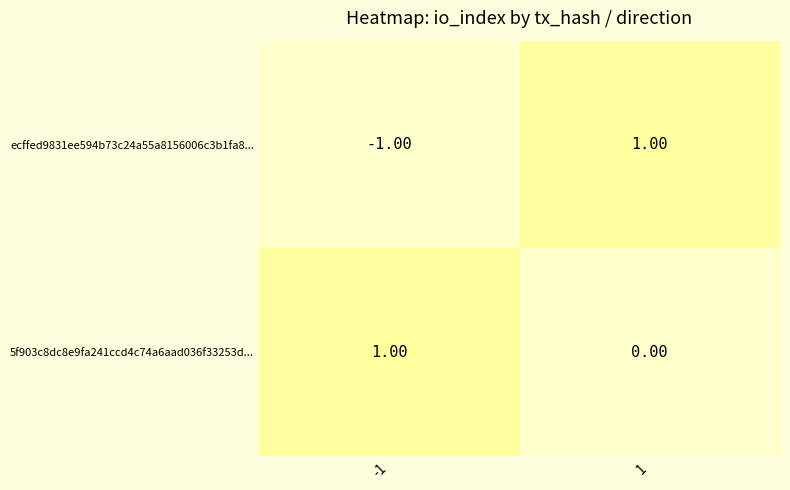

List the labels in order of ecffed9831ee594b73c24a55a8156006c3b1fa8... value, largest first.

1, -1